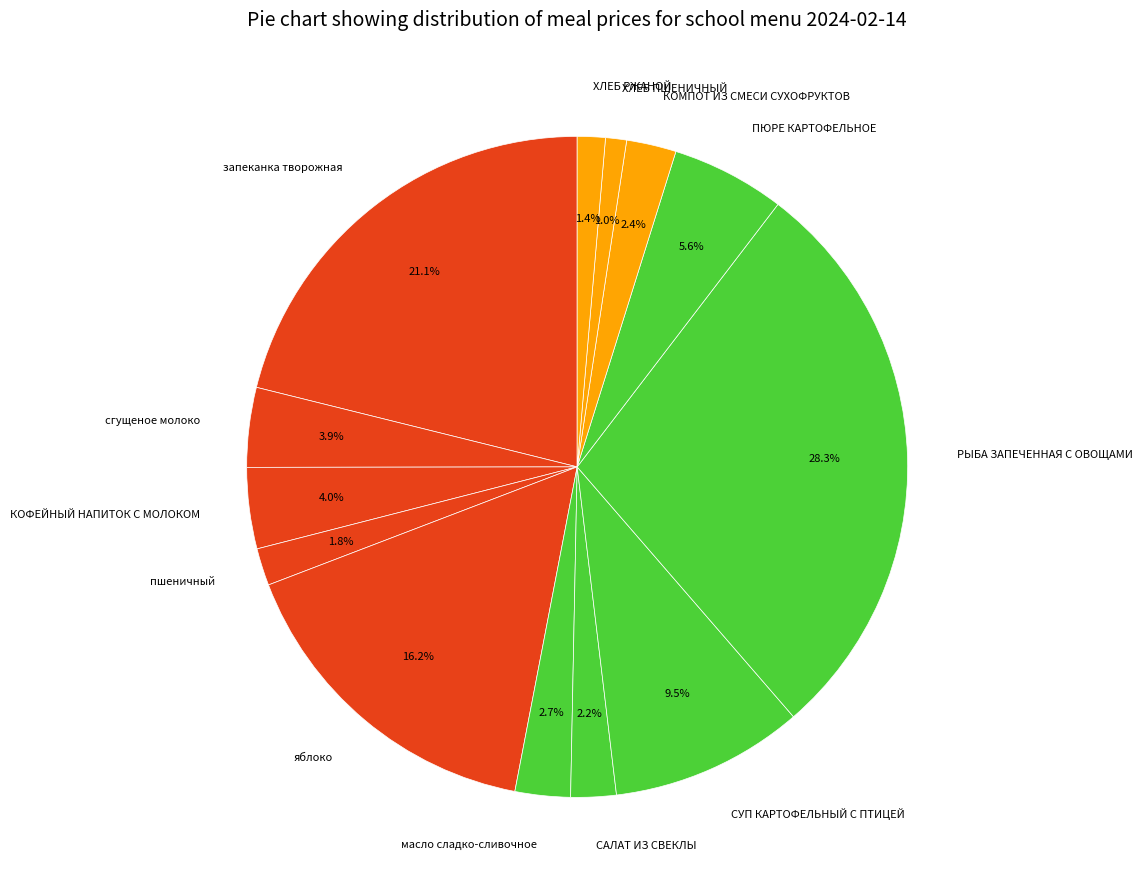

Count the number of slices in the pie.

13